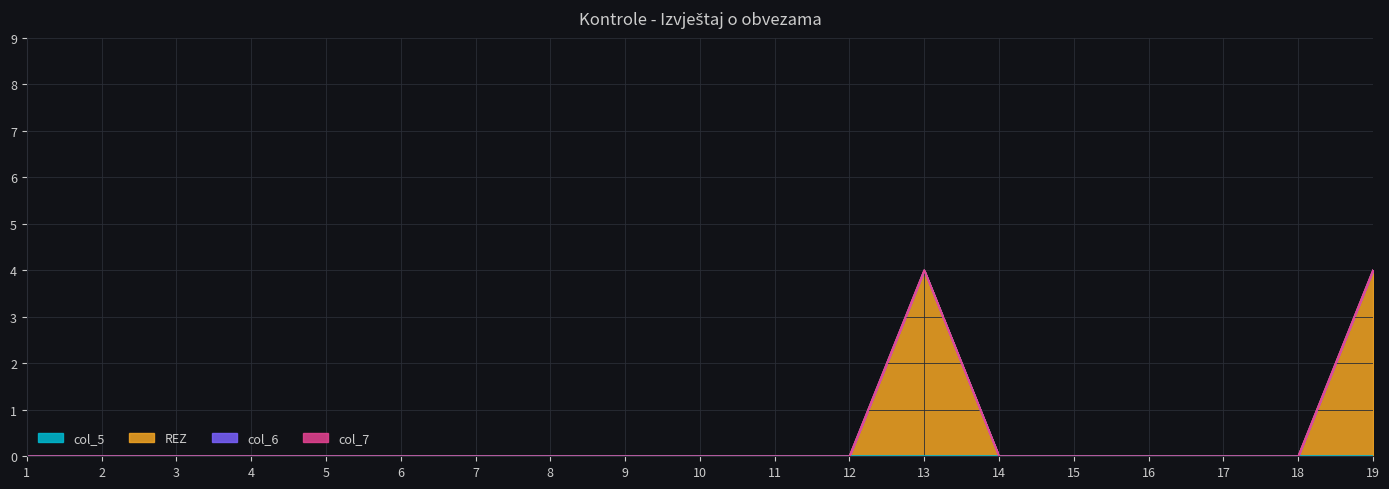

Reading left to right, extract all data points from this chart.

col_5: 1=0	2=0	3=0	4=0	5=0	6=0	7=0	8=0	9=0	10=0	11=0	12=0	13=0	14=0	15=0	16=0	17=0	18=0	19=0
REZ: 1=0	2=0	3=0	4=0	5=0	6=0	7=0	8=0	9=0	10=0	11=0	12=0	13=4	14=0	15=0	16=0	17=0	18=0	19=4
col_6: 1=0	2=0	3=0	4=0	5=0	6=0	7=0	8=0	9=0	10=0	11=0	12=0	13=0	14=0	15=0	16=0	17=0	18=0	19=0
col_7: 1=0	2=0	3=0	4=0	5=0	6=0	7=0	8=0	9=0	10=0	11=0	12=0	13=0	14=0	15=0	16=0	17=0	18=0	19=0